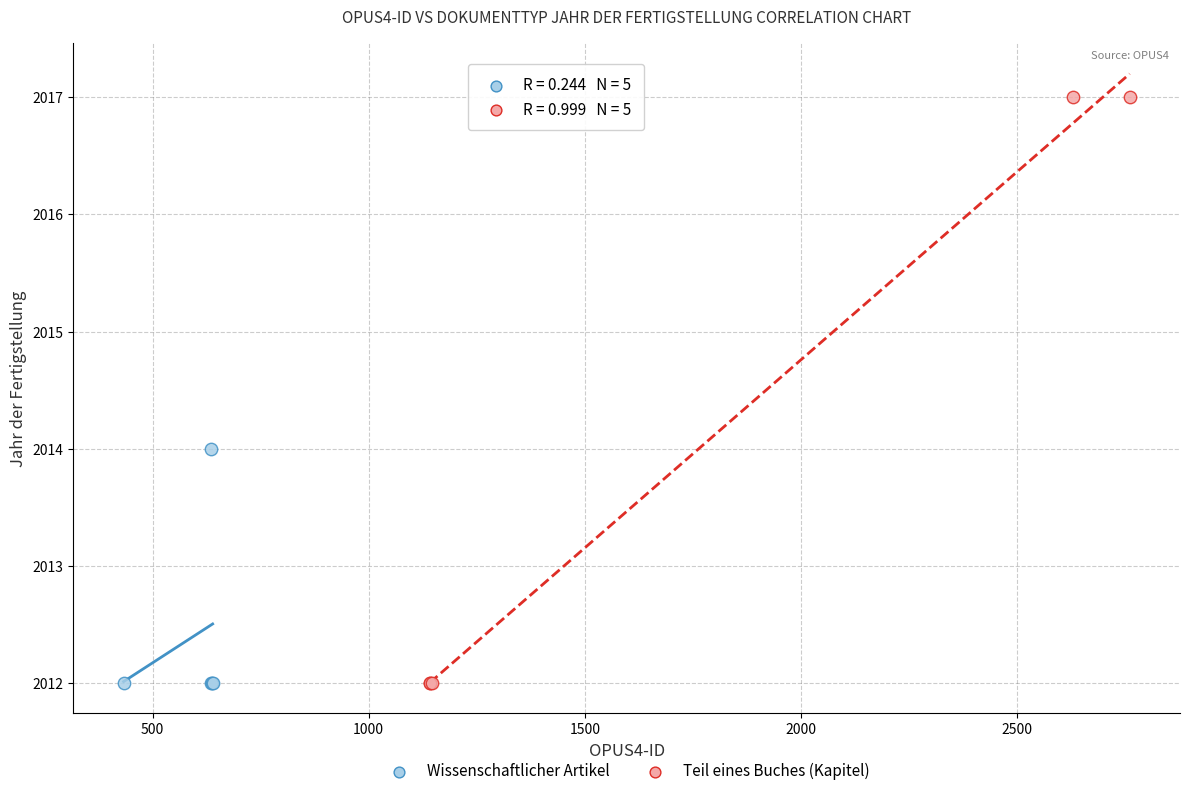

Which series reaches the maximum Y coordinate?

Teil eines Buches (Kapitel)